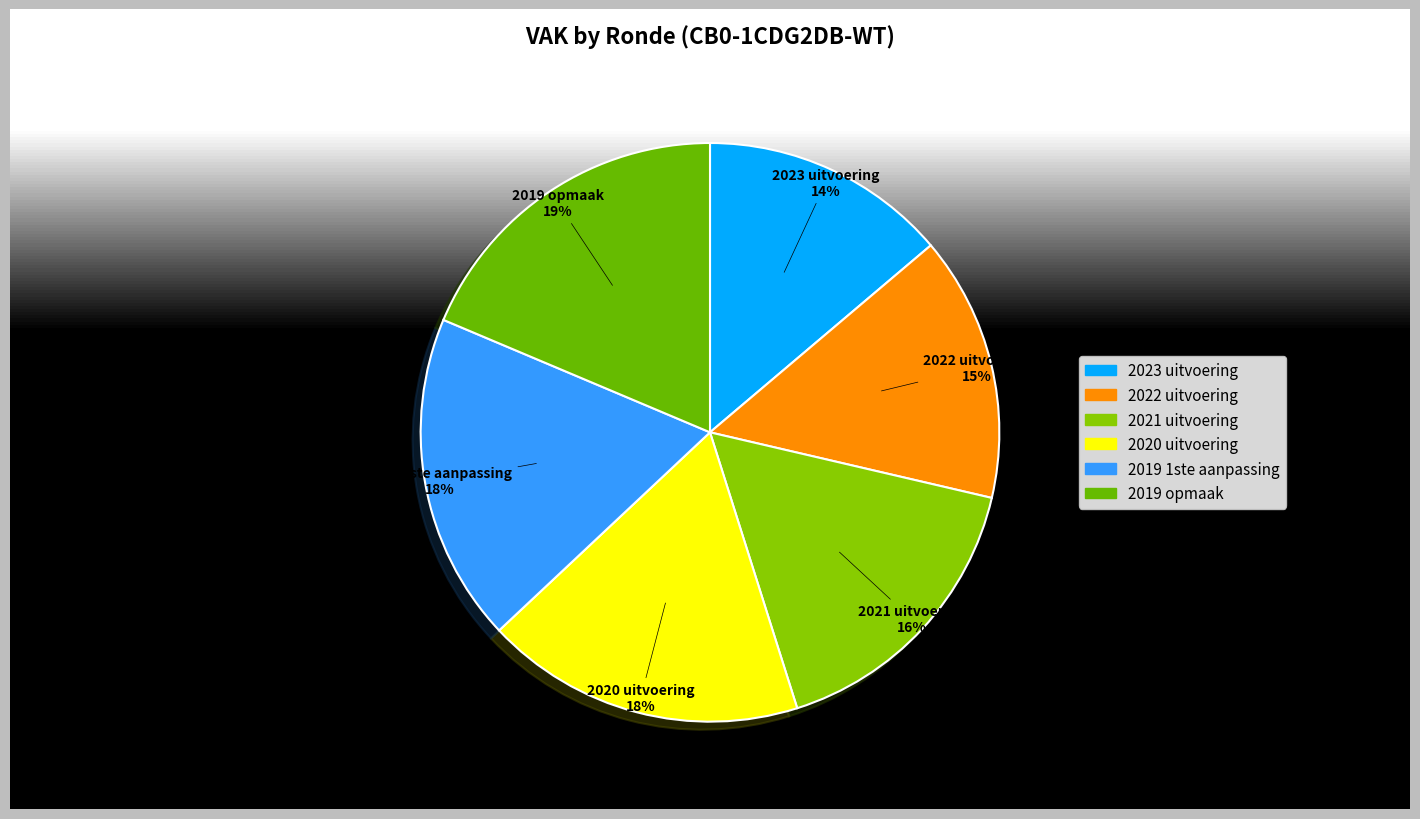

Which category has the smallest portion of the pie?

2023 uitvoering